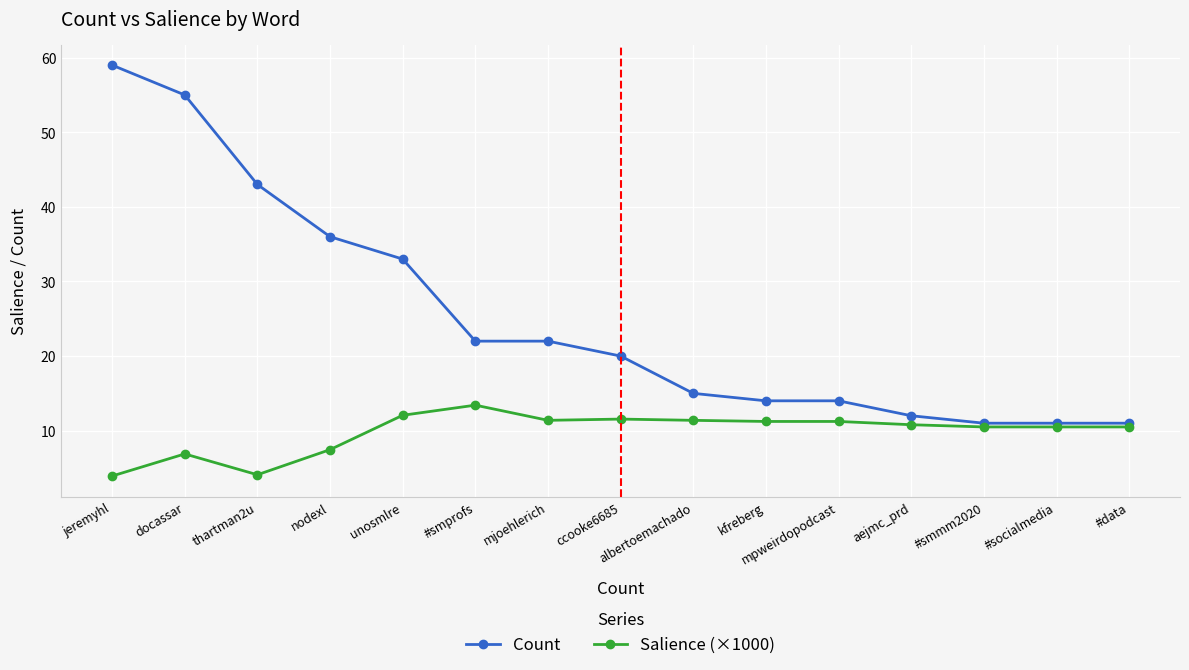

True or false: Count and Salience (×1000) intersect in this chart.

False